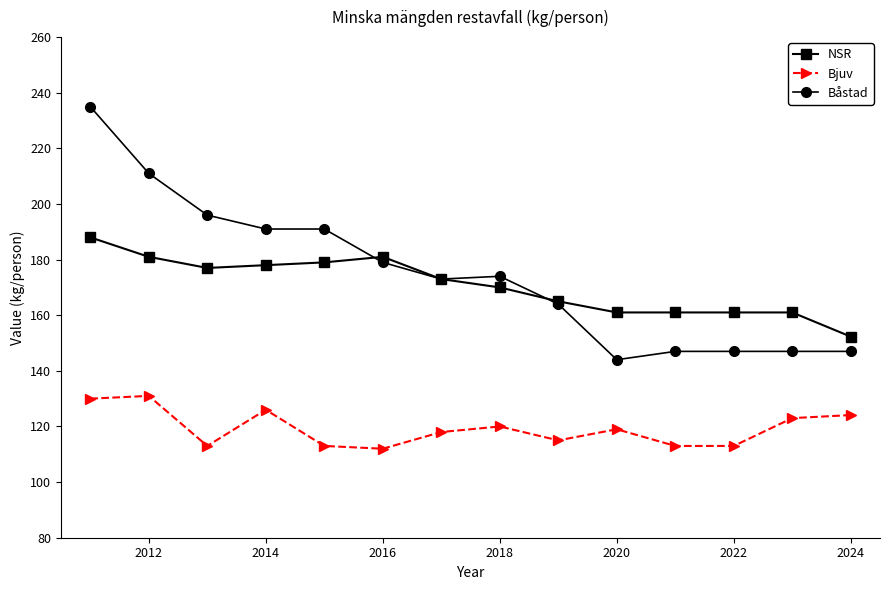

Which series has the largest range (max minus min)?

Båstad